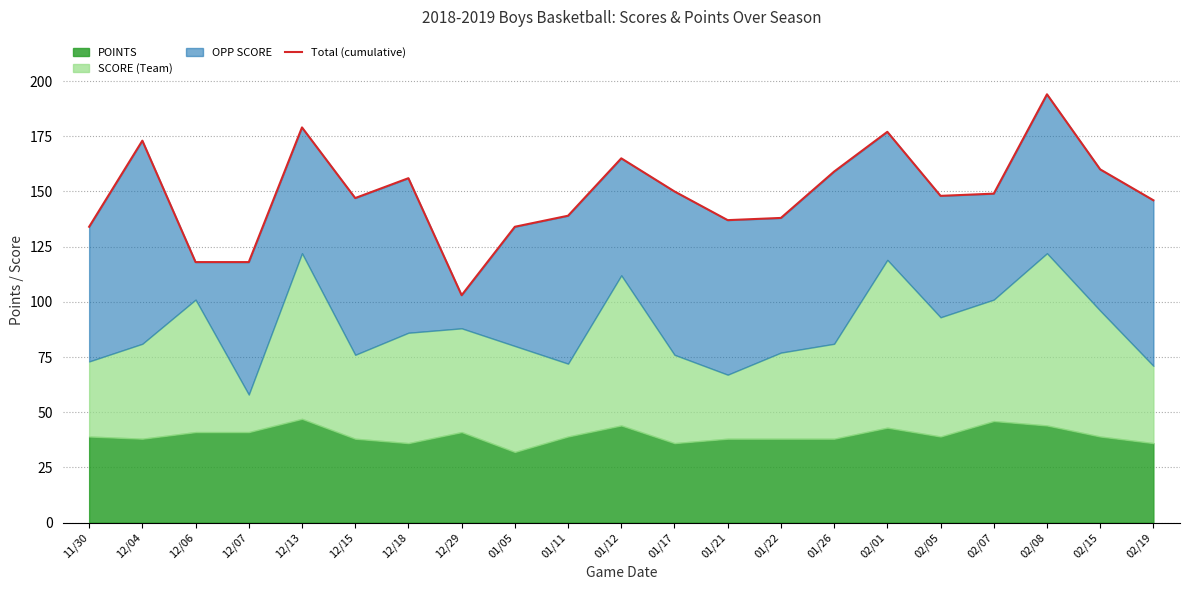

At which label is the value closest to 148?

02/05